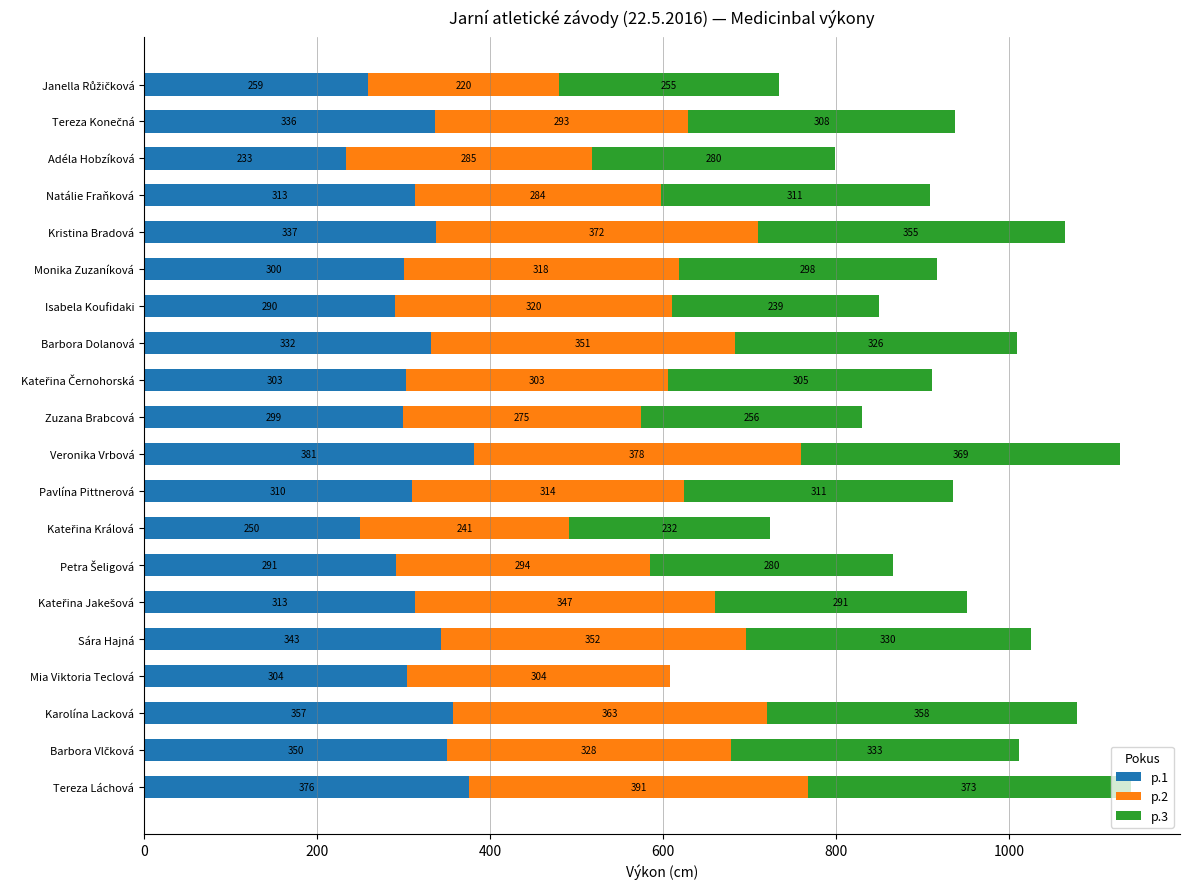

The p.1 series shows 343 at Sára Hajná. True or false?

True